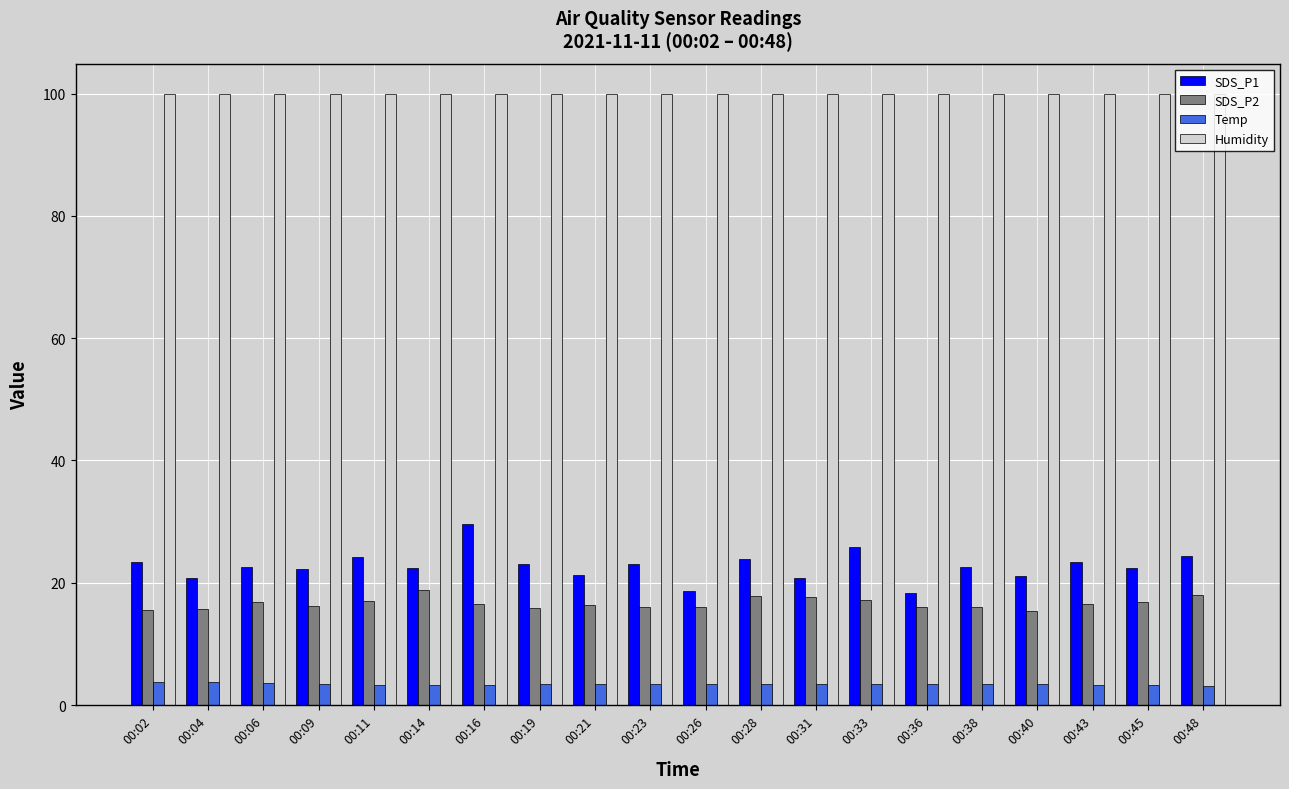

What are all the series names shown in the legend?

SDS_P1, SDS_P2, Temp, Humidity